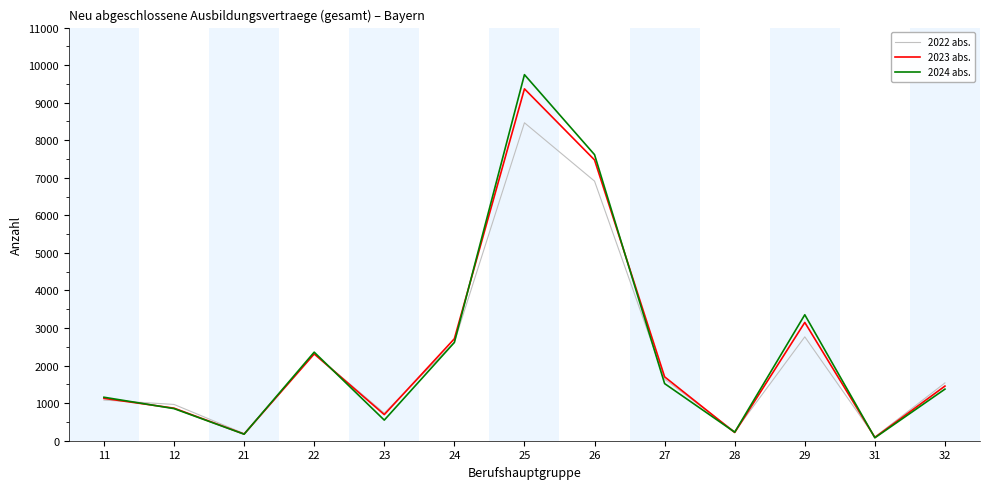

Which series has the largest range (max minus min)?

2024 abs.